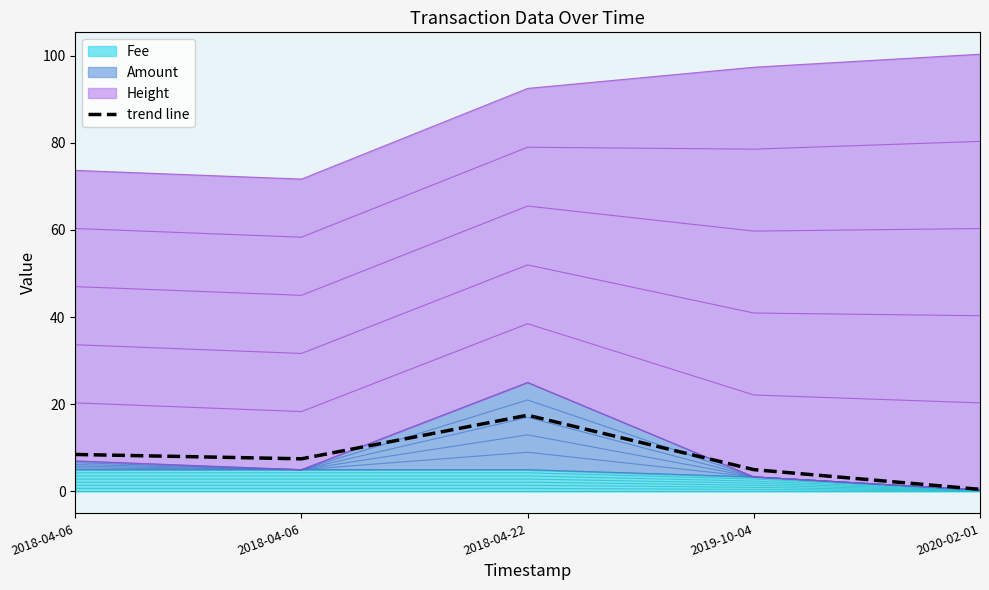

Which category has the lowest value across all series?

2020-02-01